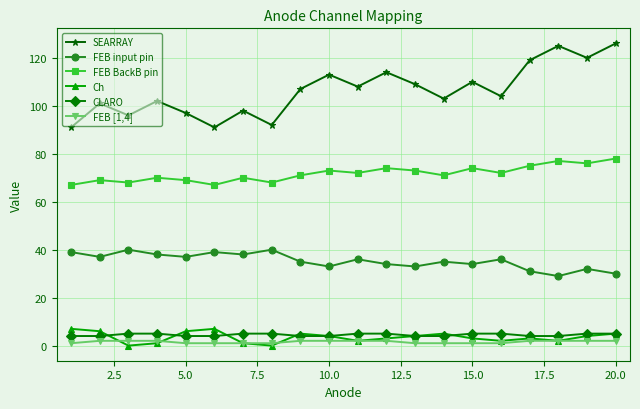

True or false: FEB BackB pin and FEB [1,4] intersect in this chart.

False